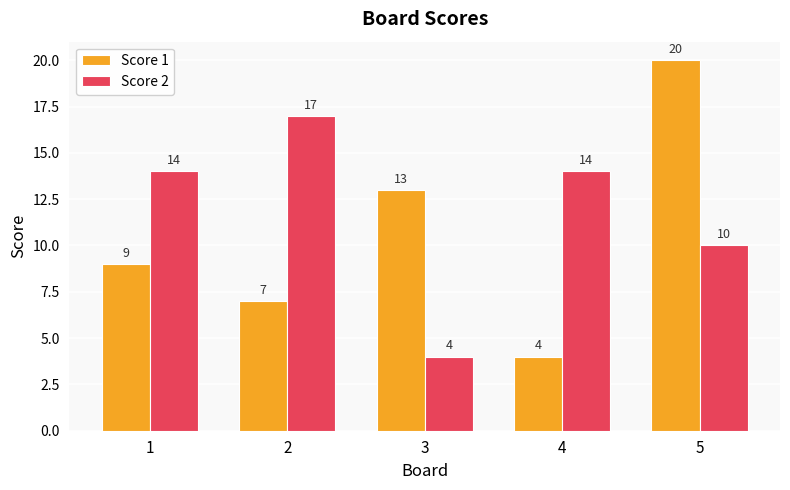

The Score 1 series shows 4 at 4. True or false?

True